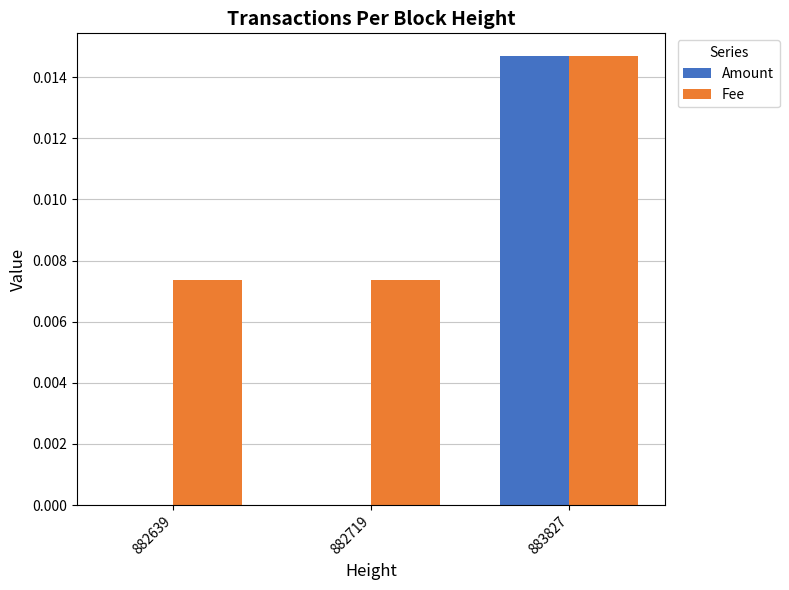

Is it true that Amount equals 0.0 at 882719?

True